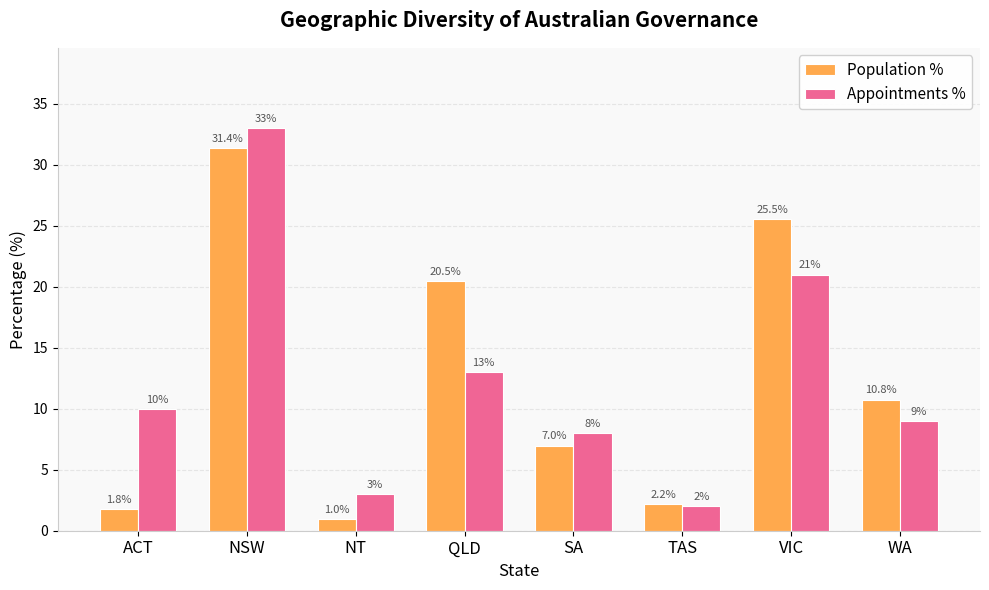

The value of Population % at ACT is 1.8. True or false?

True